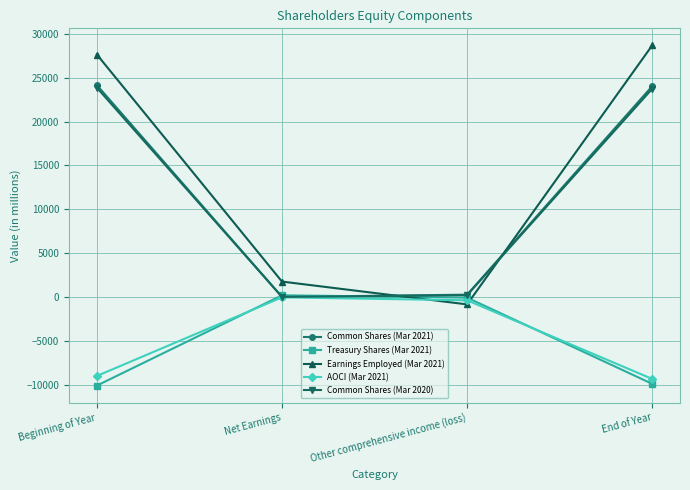

The AOCI (Mar 2021) series shows -2788 at End of Year. True or false?

False